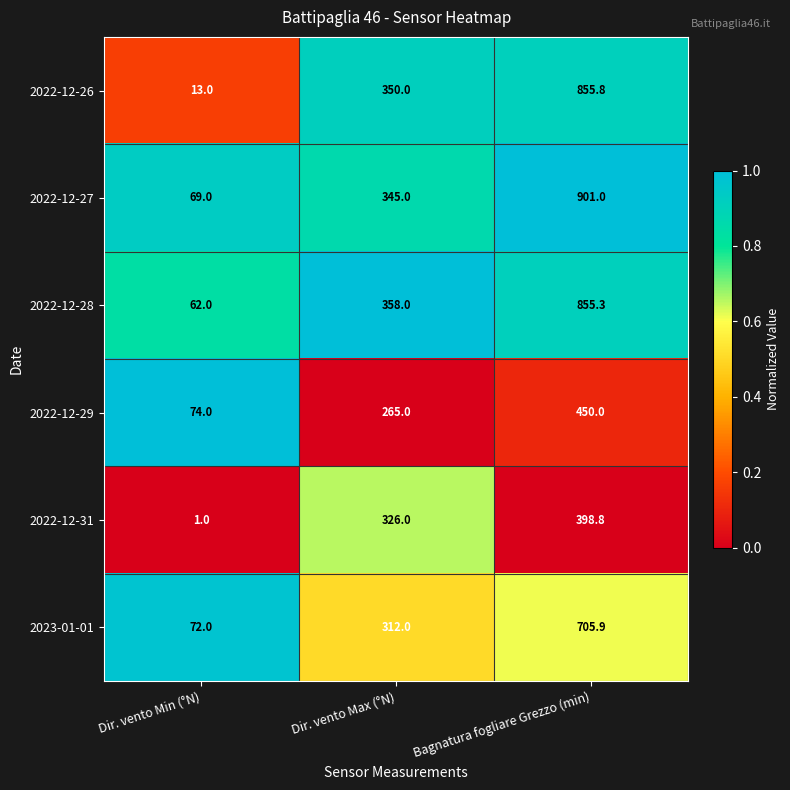

True or false: 2022-12-28 has a value of 110.4 at Dir. vento Min (°N).

False